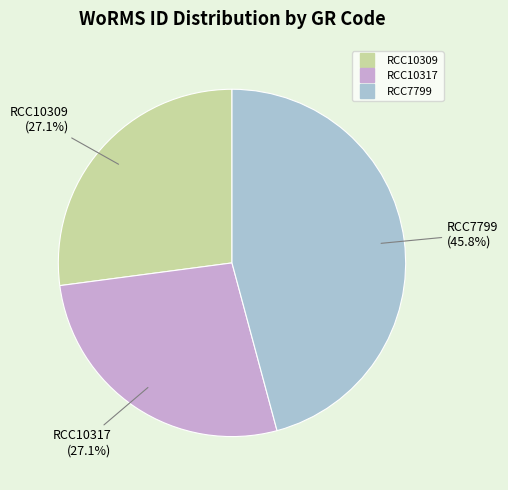

What is the largest slice in the pie chart?

RCC7799